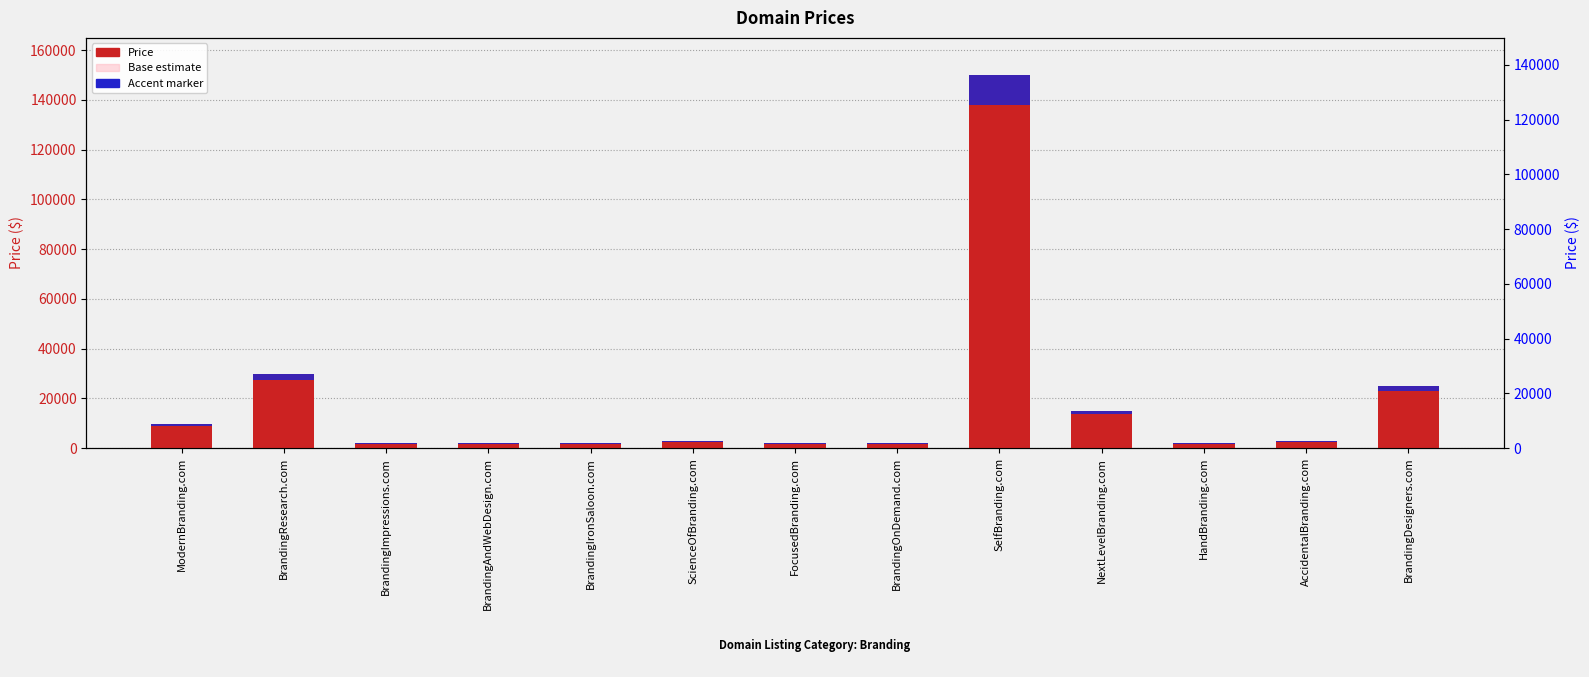

The Approx. Base series shows 1132.8 at BrandingAndWebDesign.com. True or false?

True